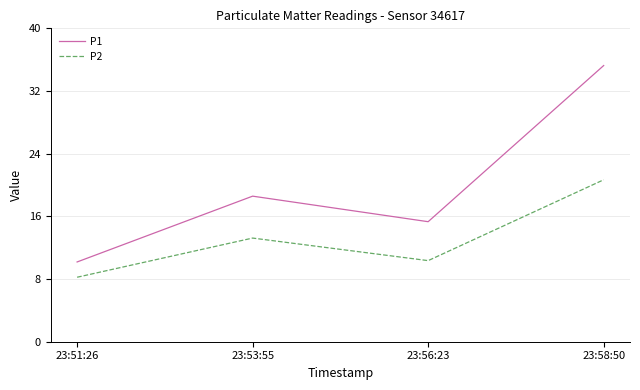

The value of P2 at 23:51:26 is 10.9. True or false?

False